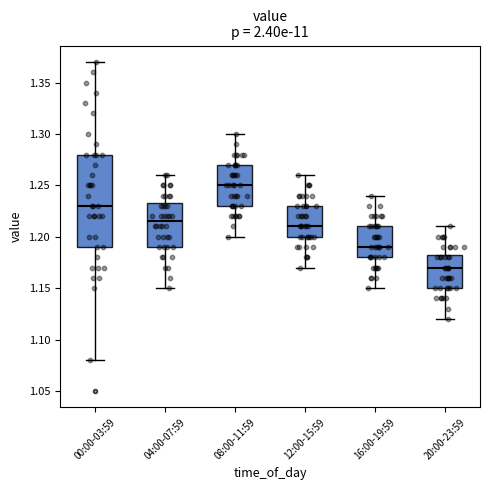

Where is the lower edge of the box for 16:00-19:59 on the y-axis? The values are not printed on the chart, so give them approximately, as read against the axis.

1.180